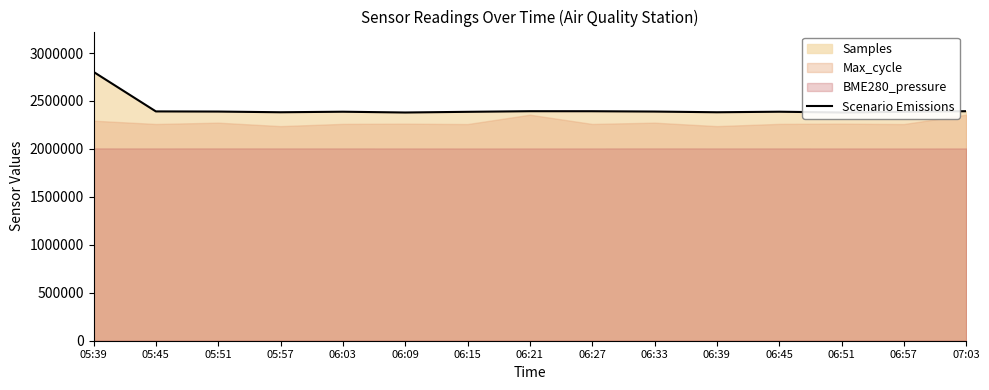

Is it true that the value at 05:51 is 795657?

False